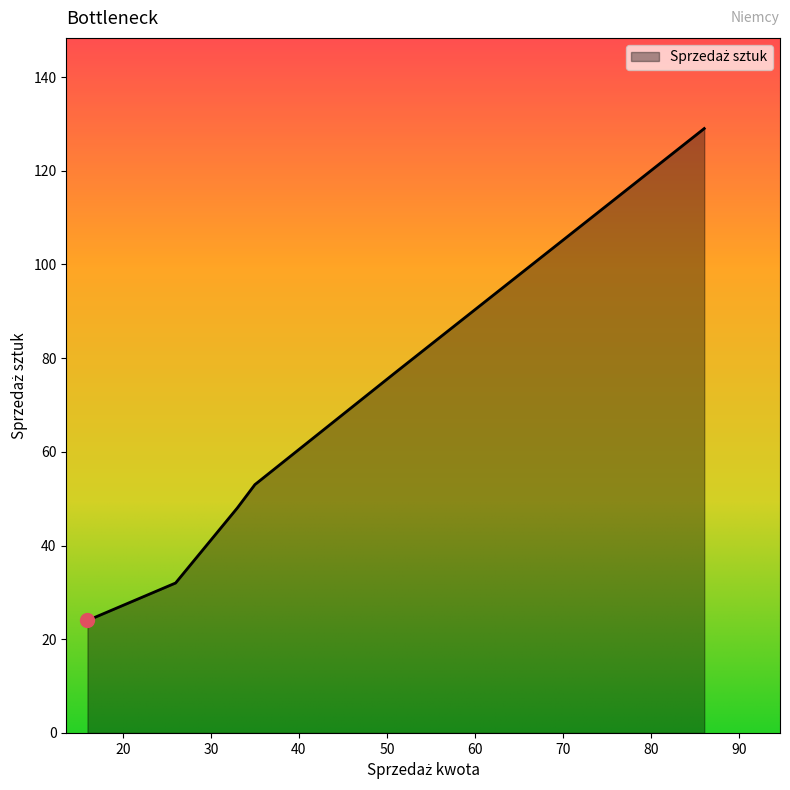

True or false: the data has more than 0 interior local peaks.

False